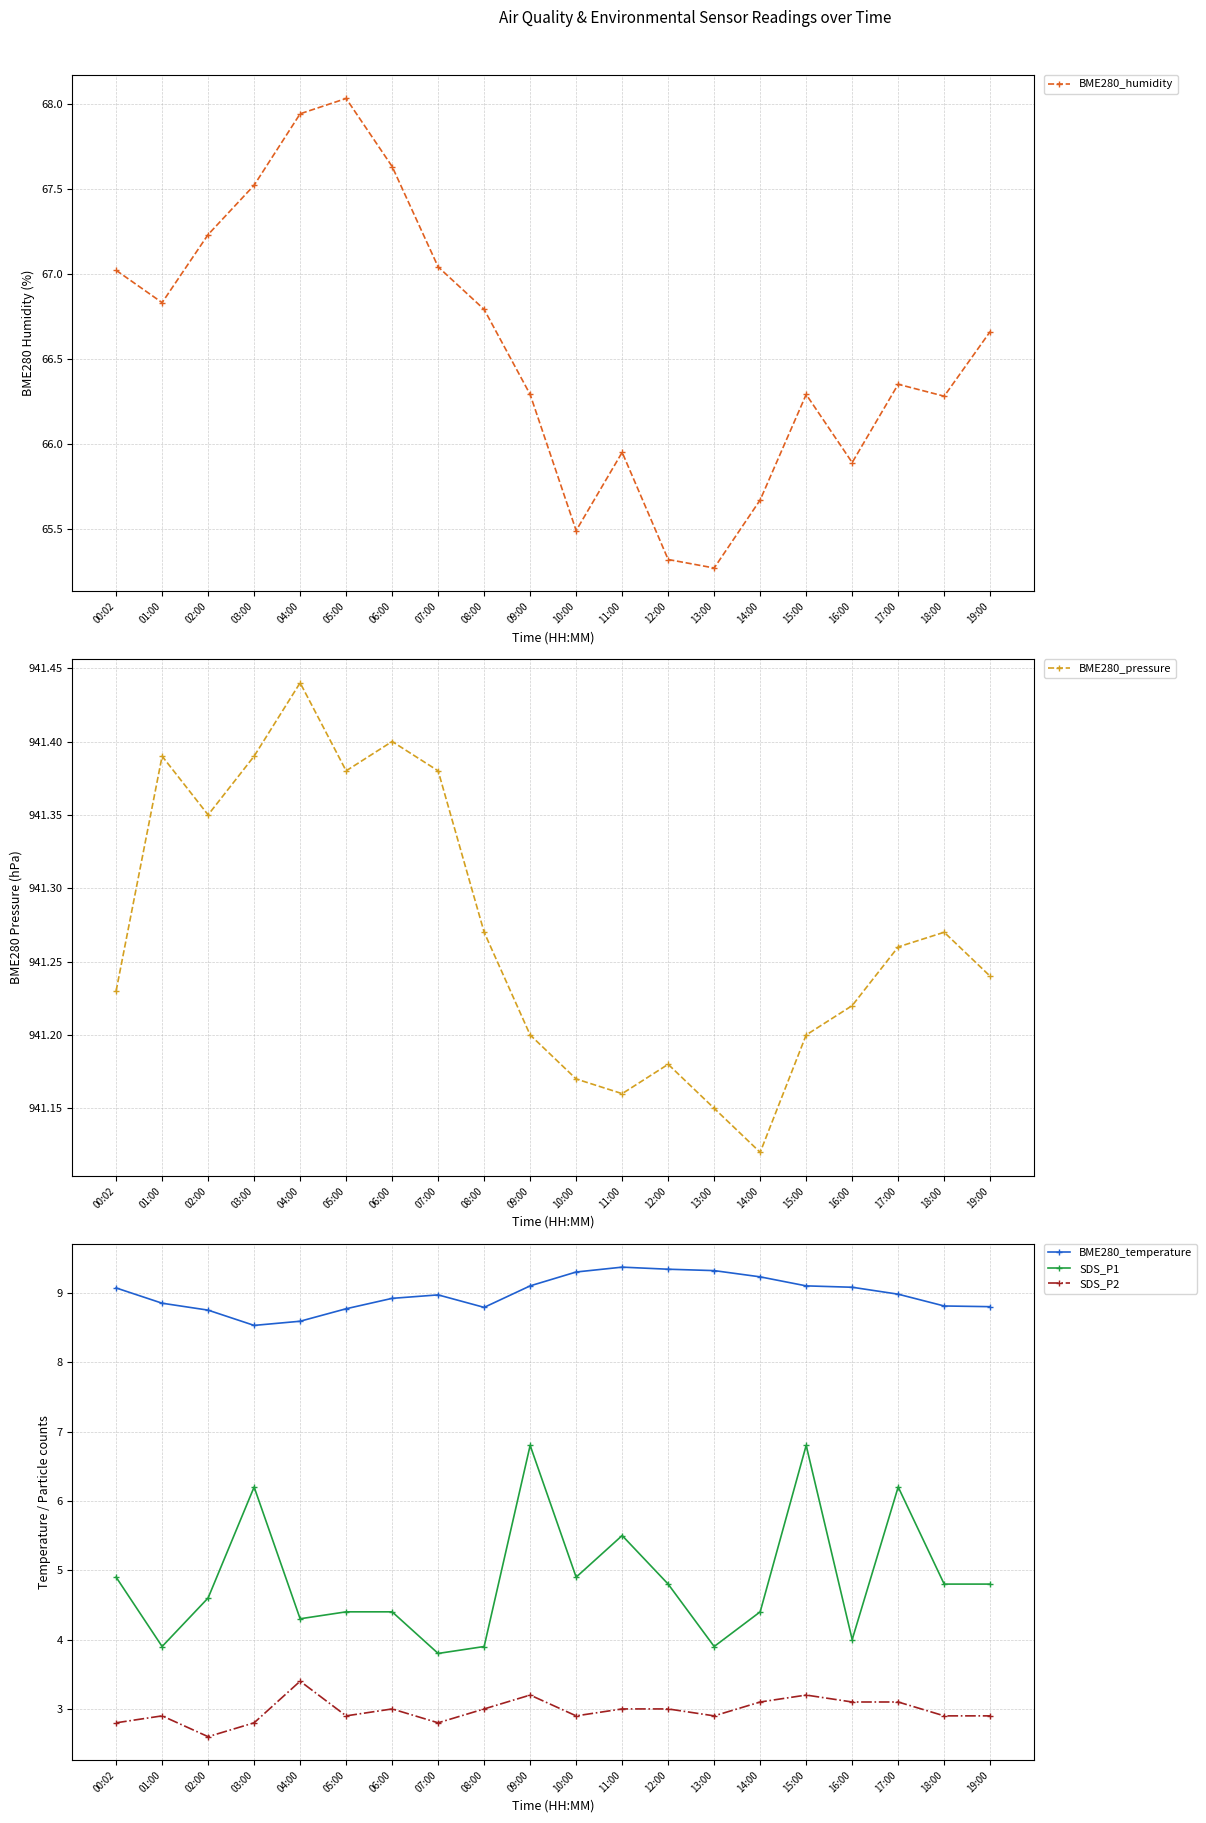

What is the sum of all BME280_temperature values?

179.7